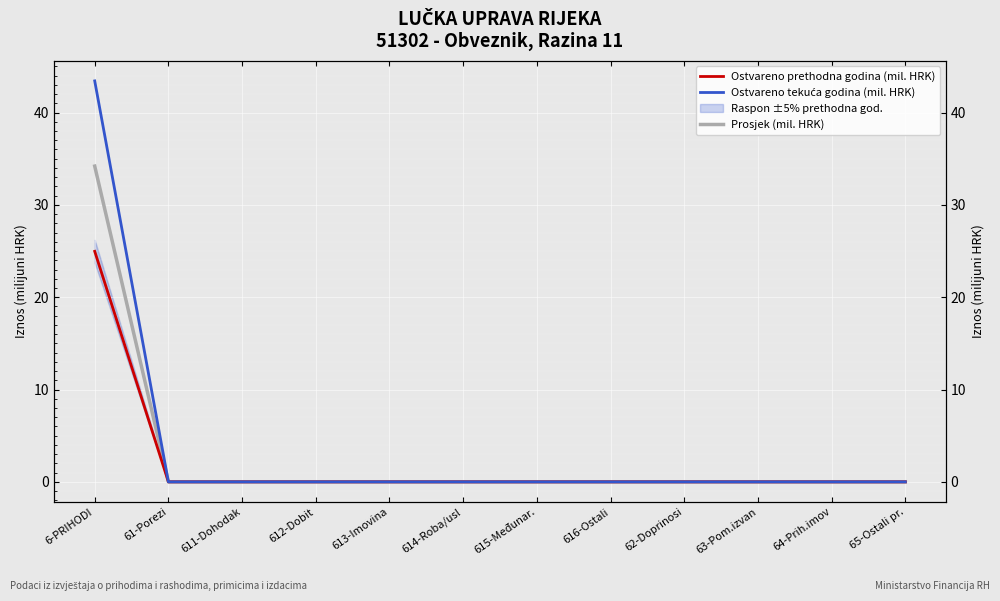

Is the value of Ostvareno tekuća godina (mil. HRK) at 616-Ostali greater than the value of Ostvareno prethodna godina (mil. HRK) at 65-Ostali pr.?

No